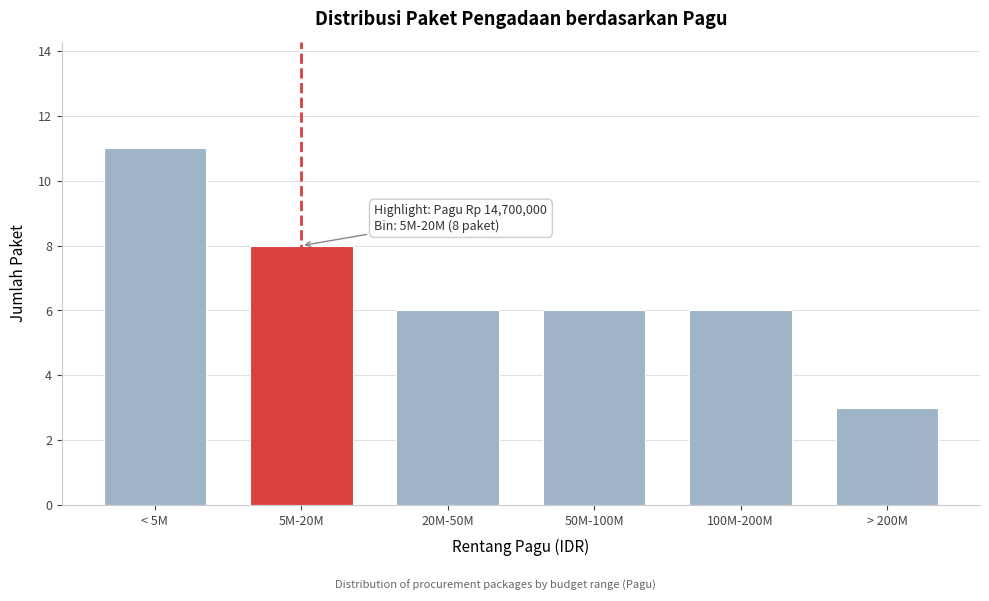

Reading left to right, what are all the values shown in this chart?

11	8	6	6	6	3